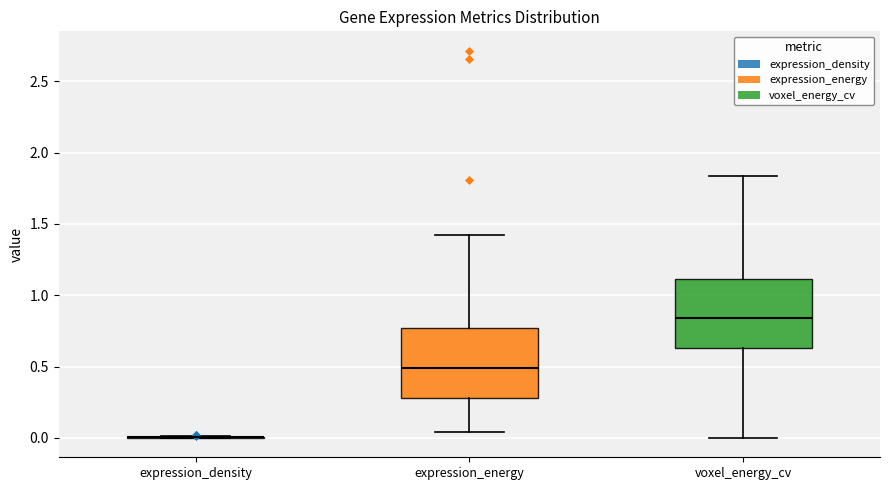

Reading left to right, transcribe this box plot: for each box, give where its median line is, the range the box spans, and where its two whiskers end, as read against the y-axis. The values are not printed on the chart, so give them approximately, as read against the axis.

expression_density: box collapsed to a line at 0.00, whiskers 0.00 to 0.00
expression_energy: median 0.50, box 0.30 to 0.75, whiskers 0.05 to 1.40
voxel_energy_cv: median 0.85, box 0.65 to 1.10, whiskers 0.00 to 1.85